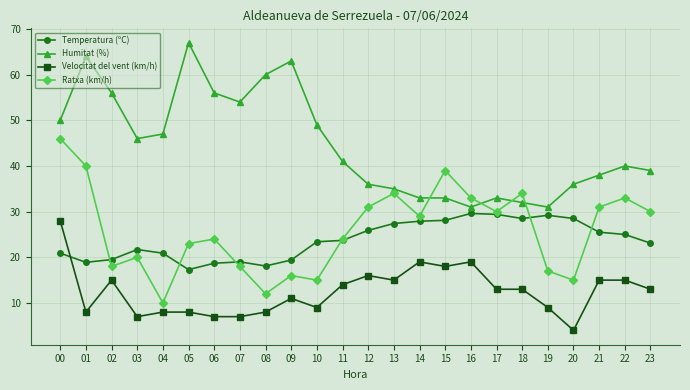

At 01, list the series in order from smallest to largest.

Velocitat del vent (km/h), Temperatura (ºC), Ratxa (km/h), Humitat (%)